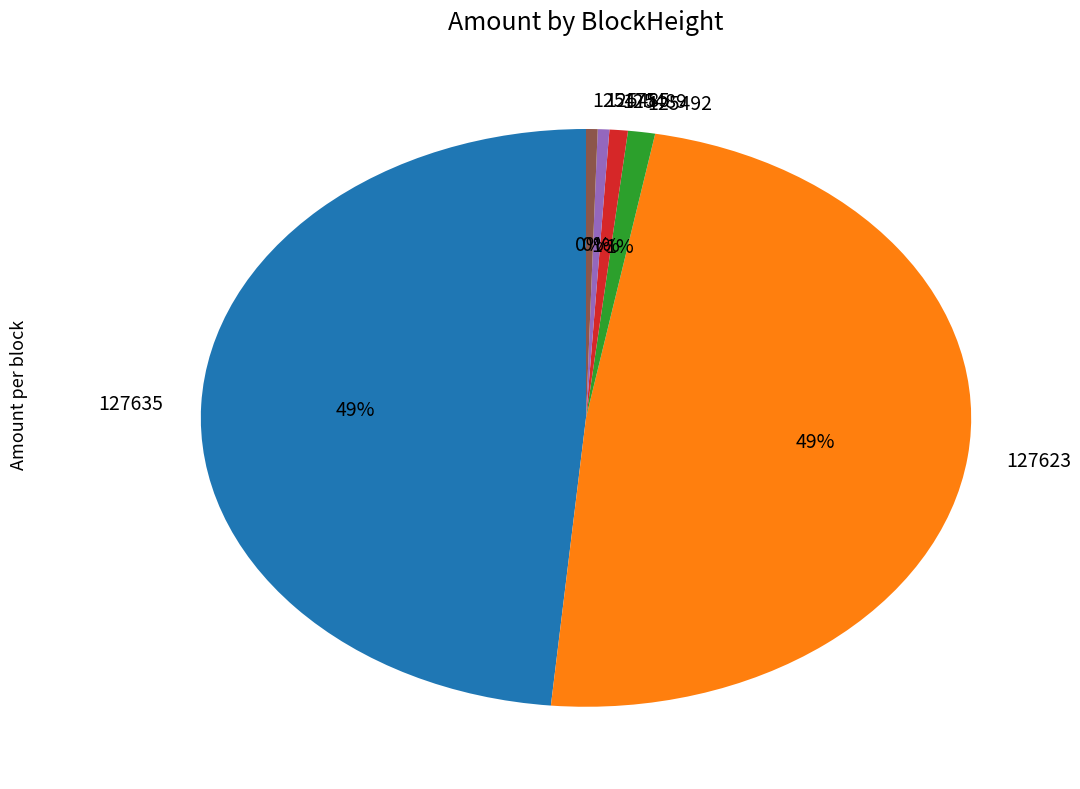

Approximately how many times larger is the value at 127635 compared to 125475?

100.1